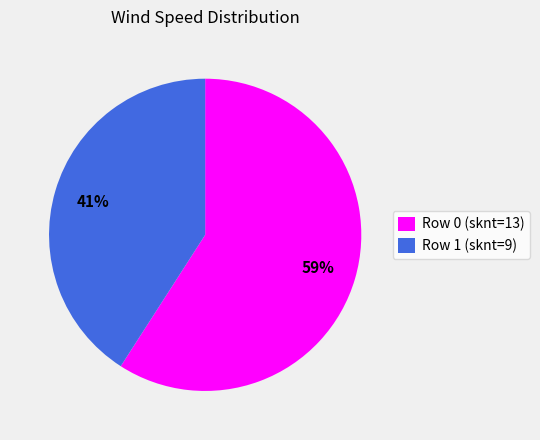

Do Row 1 (sknt=9) and Row 0 (sknt=13) together represent more than half of the pie?

Yes